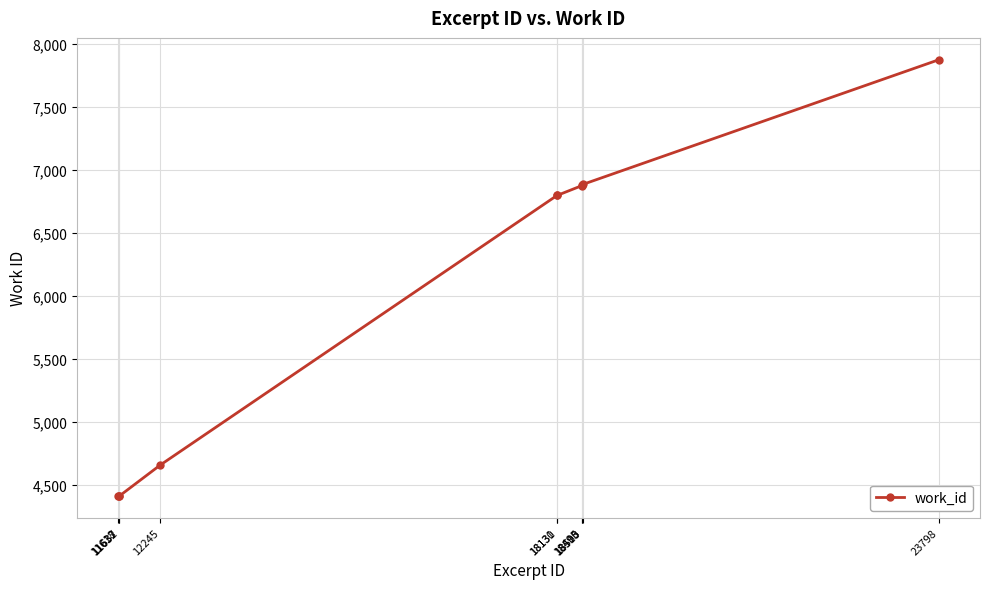

What is the smallest value displayed?

4411